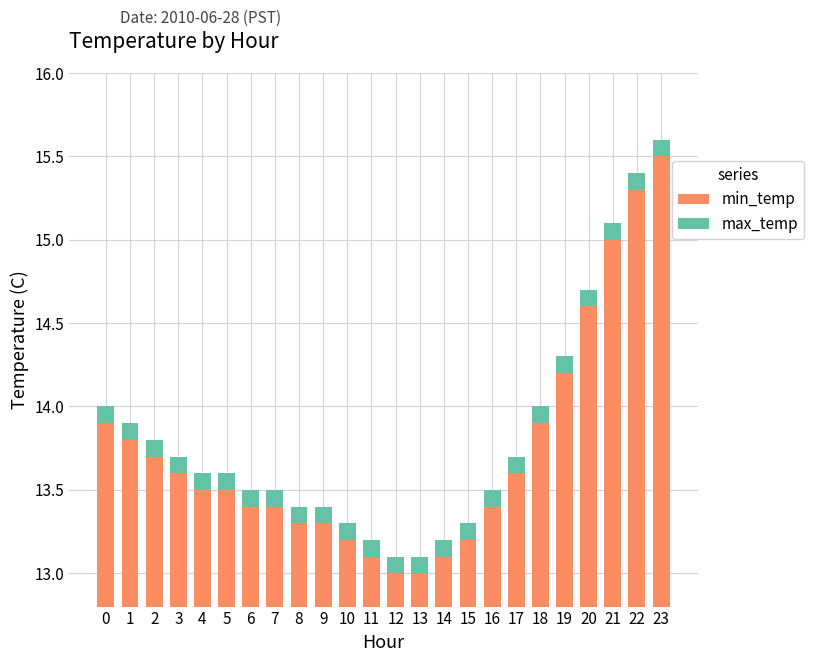

What is the difference between the highest and lowest values at 9?

13.2